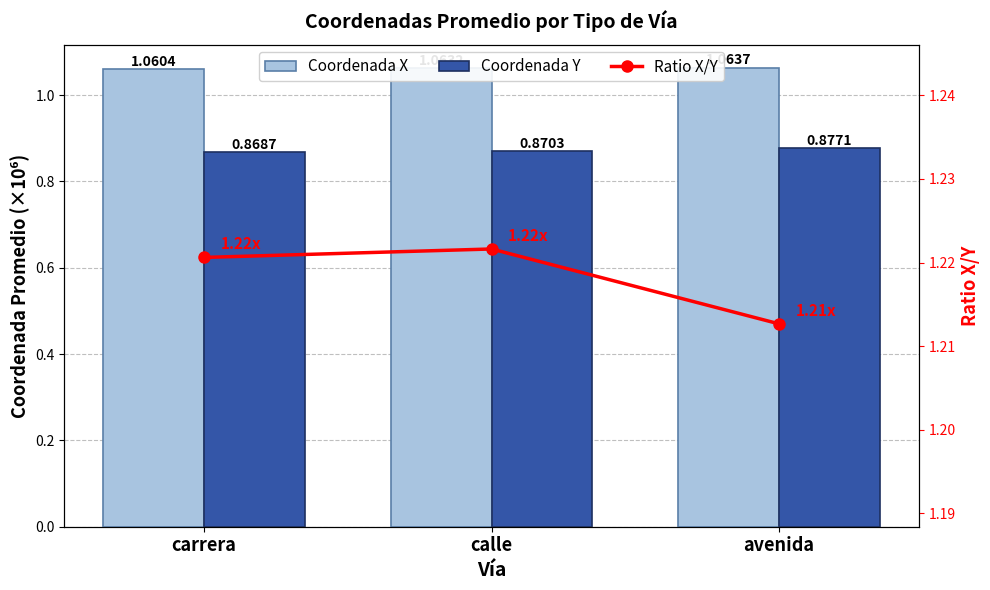

How many groups of bars are there?

3